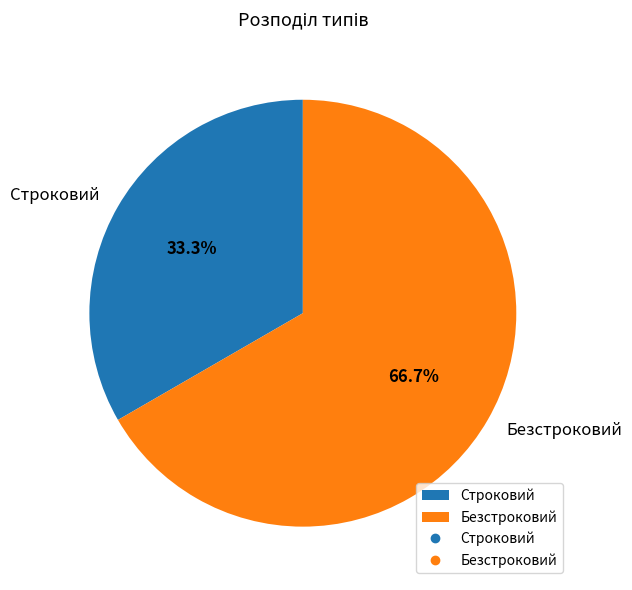

Combined, do Безстроковий and Строковий account for over 50%?

Yes